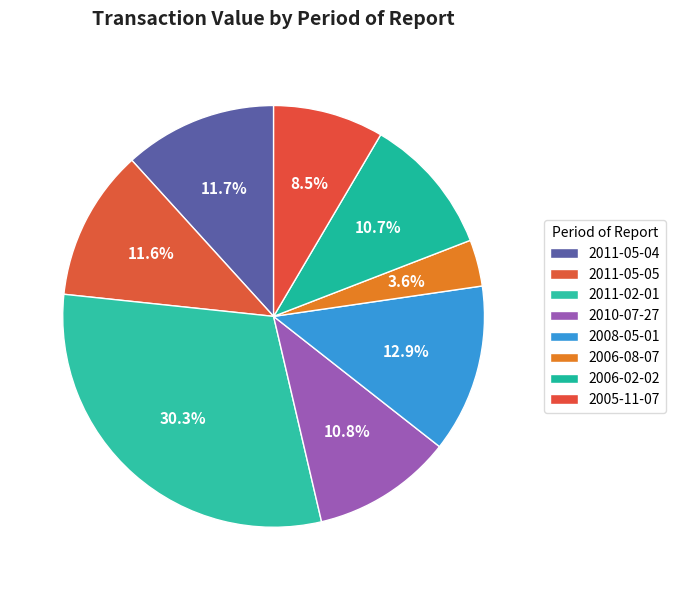

Rank the categories by value from highest to lowest.

2011-02-01, 2008-05-01, 2011-05-04, 2011-05-05, 2010-07-27, 2006-02-02, 2005-11-07, 2006-08-07